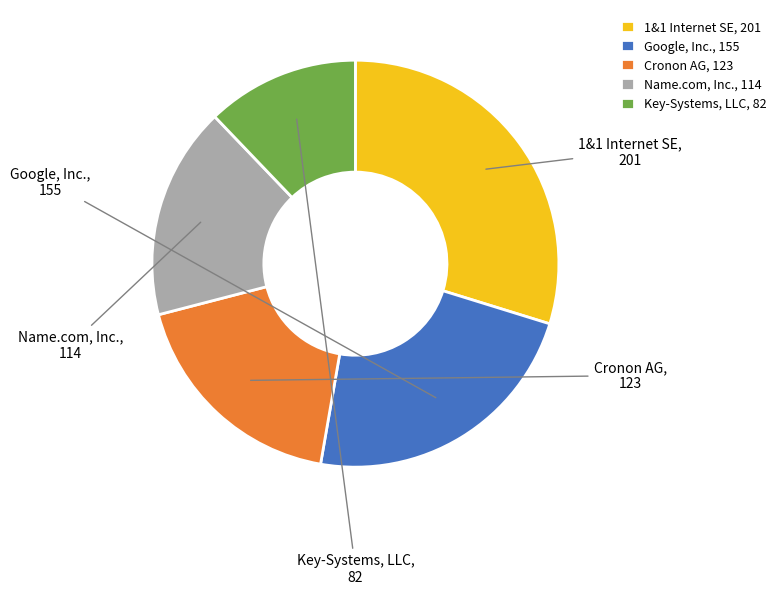

Combined, do Name.com, Inc. and 1&1 Internet SE account for over 50%?

No